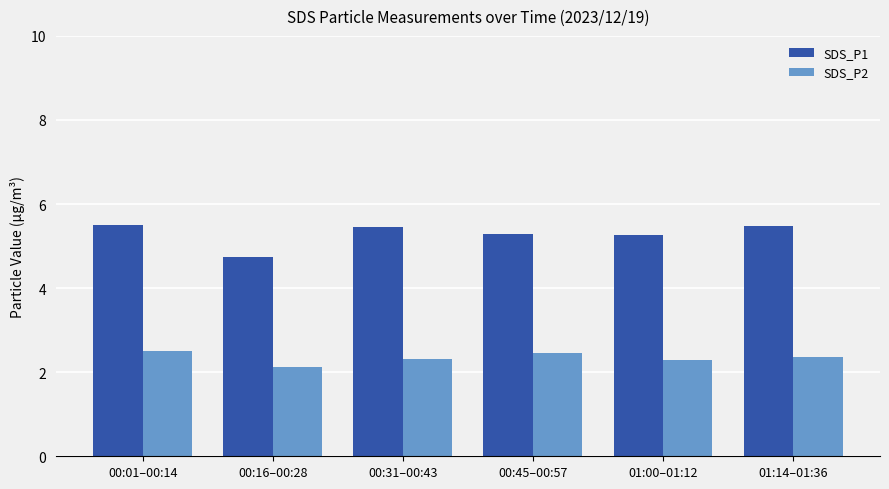

True or false: SDS_P2 has a value of 2.5 at 00:01–00:14.

True